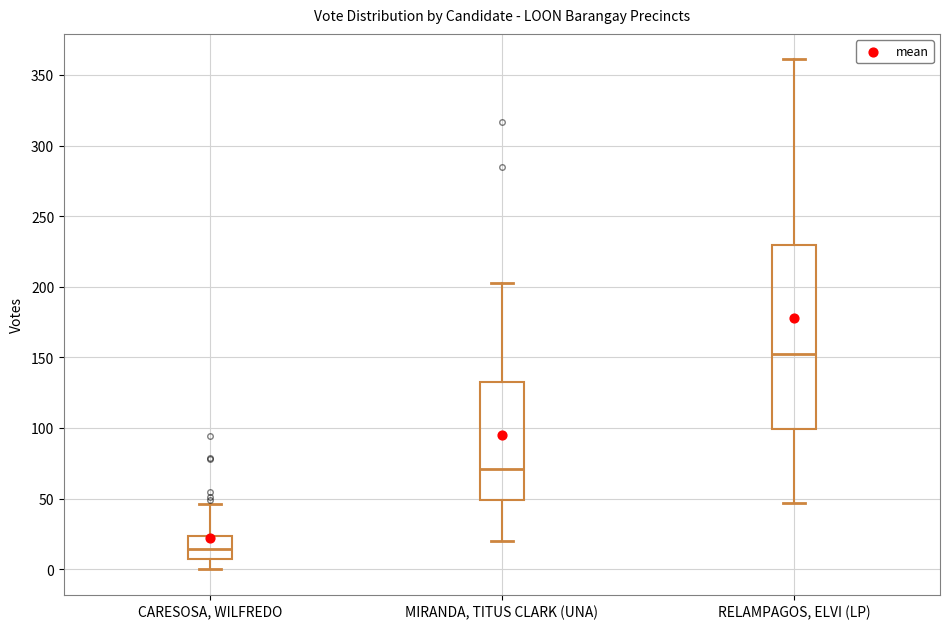

Reading left to right, read every box against the y-axis: the position of its median line, the range the box covers, and the ends of its whiskers. The values are not printed on the chart, so give them approximately, as read against the axis.

CARESOSA, WILFREDO: median 15, box 5 to 25, whiskers 0 to 45
MIRANDA, TITUS CLARK (UNA): median 70, box 50 to 135, whiskers 20 to 205
RELAMPAGOS, ELVI (LP): median 155, box 100 to 230, whiskers 45 to 360